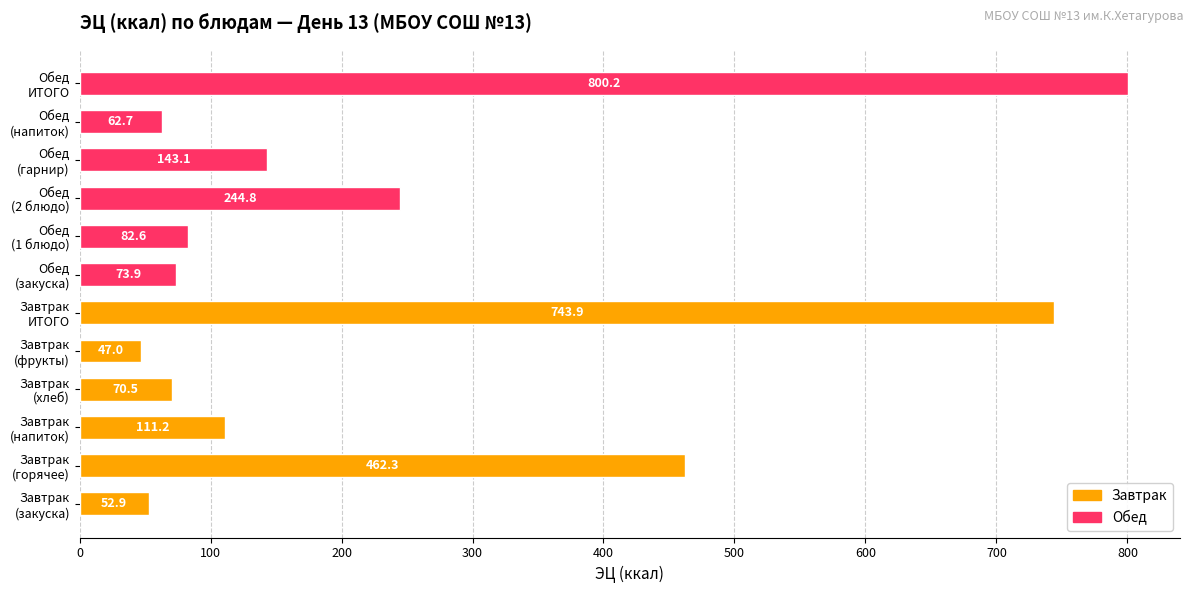

What is the minimum value shown in the chart?

47.0